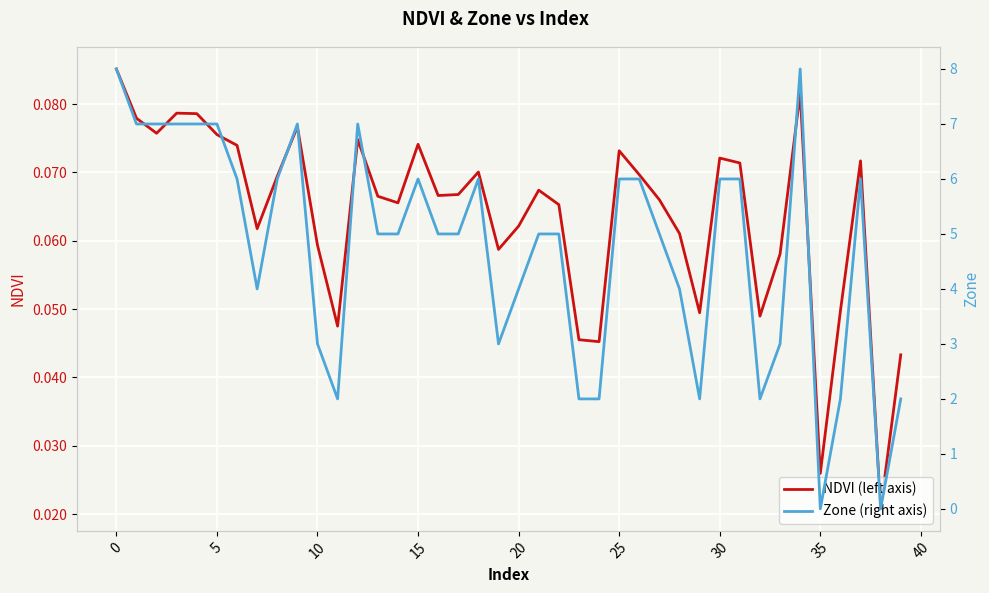

Reading left to right, list all the values displayed in this chart.

NDVI (left axis): 0.1	0.1	0.1	0.1	0.1	0.1	0.1	0.1	0.1	0.1	0.1	0.0	0.1	0.1	0.1	0.1	0.1	0.1	0.1	0.1	0.1	0.1	0.1	0.0	0.0	0.1	0.1	0.1	0.1	0.0	0.1	0.1	0.0	0.1	0.1	0.0	0.0	0.1	0.0	0.0
Zone (right axis): 8.0	7.0	7.0	7.0	7.0	7.0	6.0	4.0	6.0	7.0	3.0	2.0	7.0	5.0	5.0	6.0	5.0	5.0	6.0	3.0	4.0	5.0	5.0	2.0	2.0	6.0	6.0	5.0	4.0	2.0	6.0	6.0	2.0	3.0	8.0	0.0	2.0	6.0	0.0	2.0